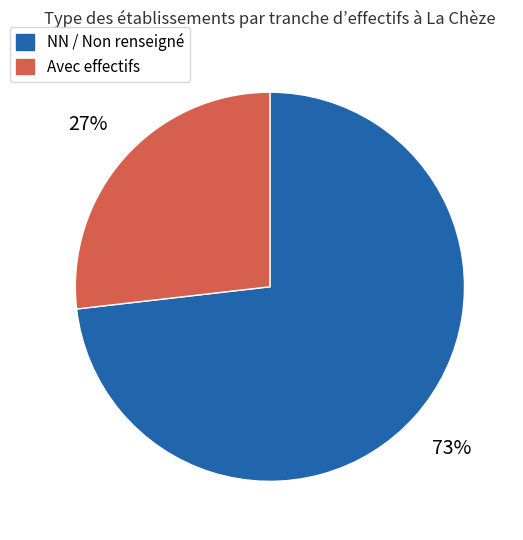

Is it true that Avec effectifs is 27% of the pie?

True